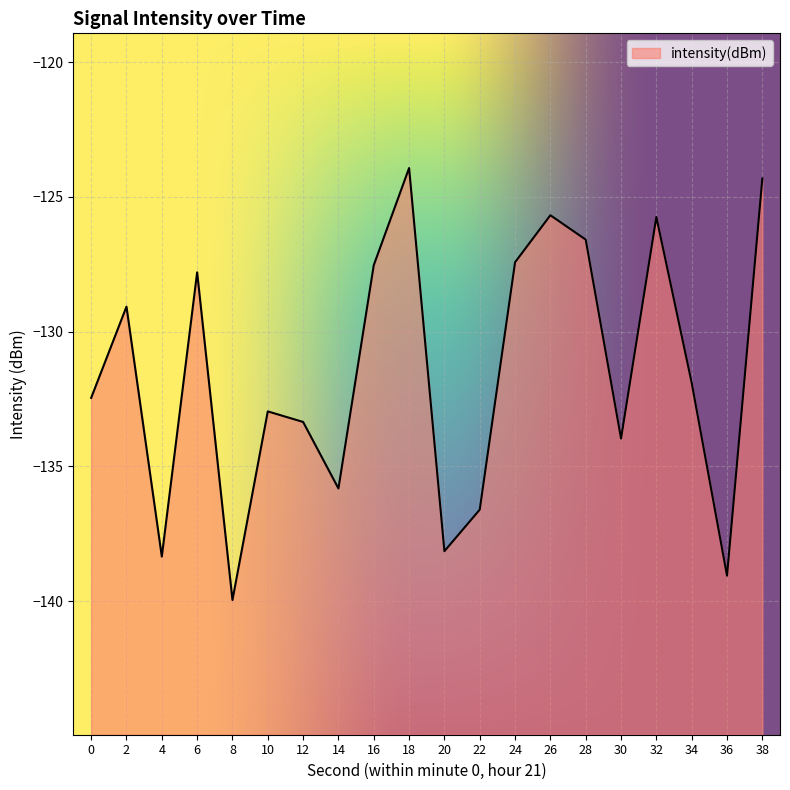

Rank the categories by value from highest to lowest.

18, 38, 26, 32, 28, 24, 16, 6, 2, 34, 0, 10, 12, 30, 14, 22, 20, 4, 36, 8